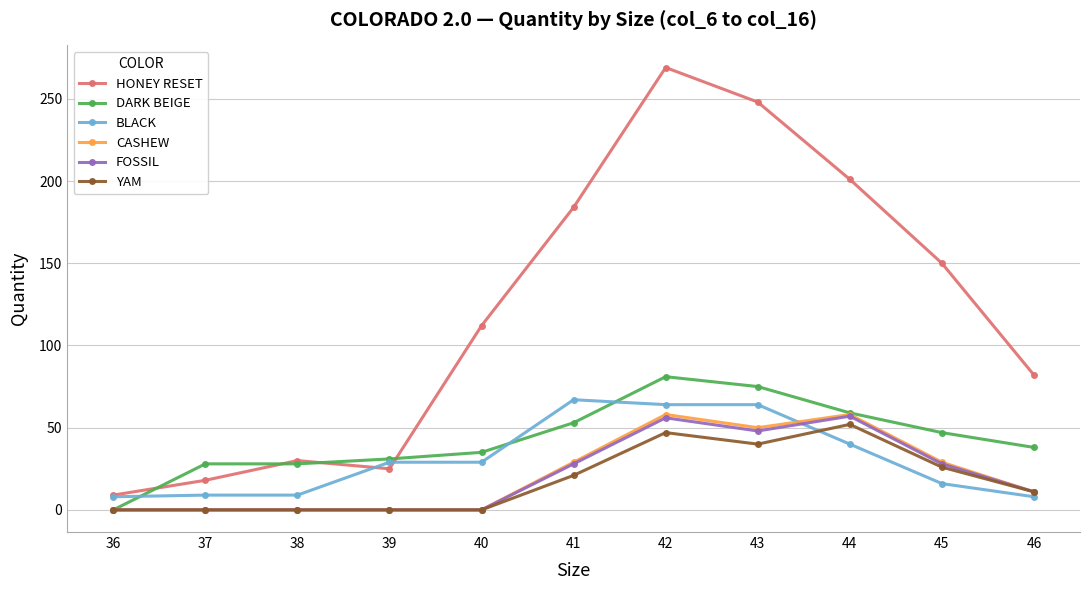

What is the maximum value shown in the chart?

269